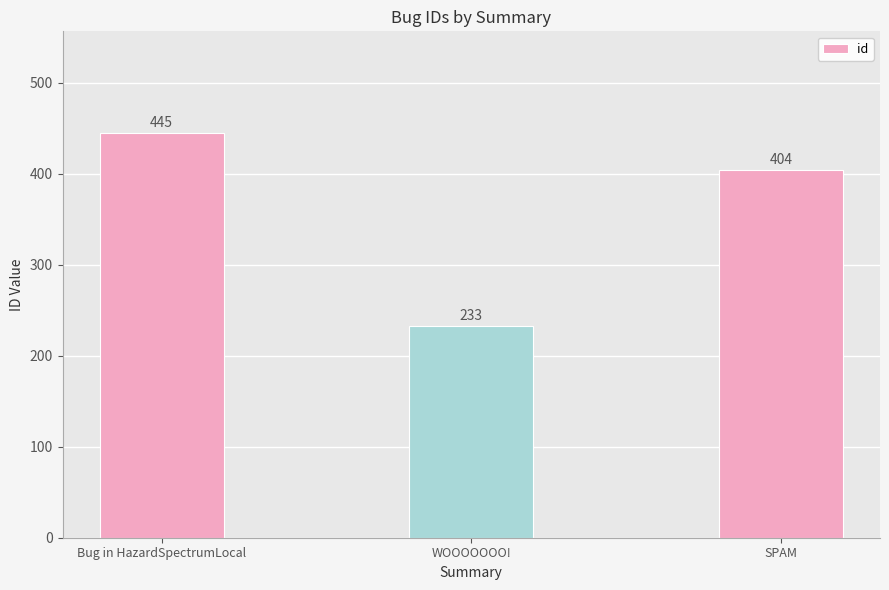

What is the average value?

361